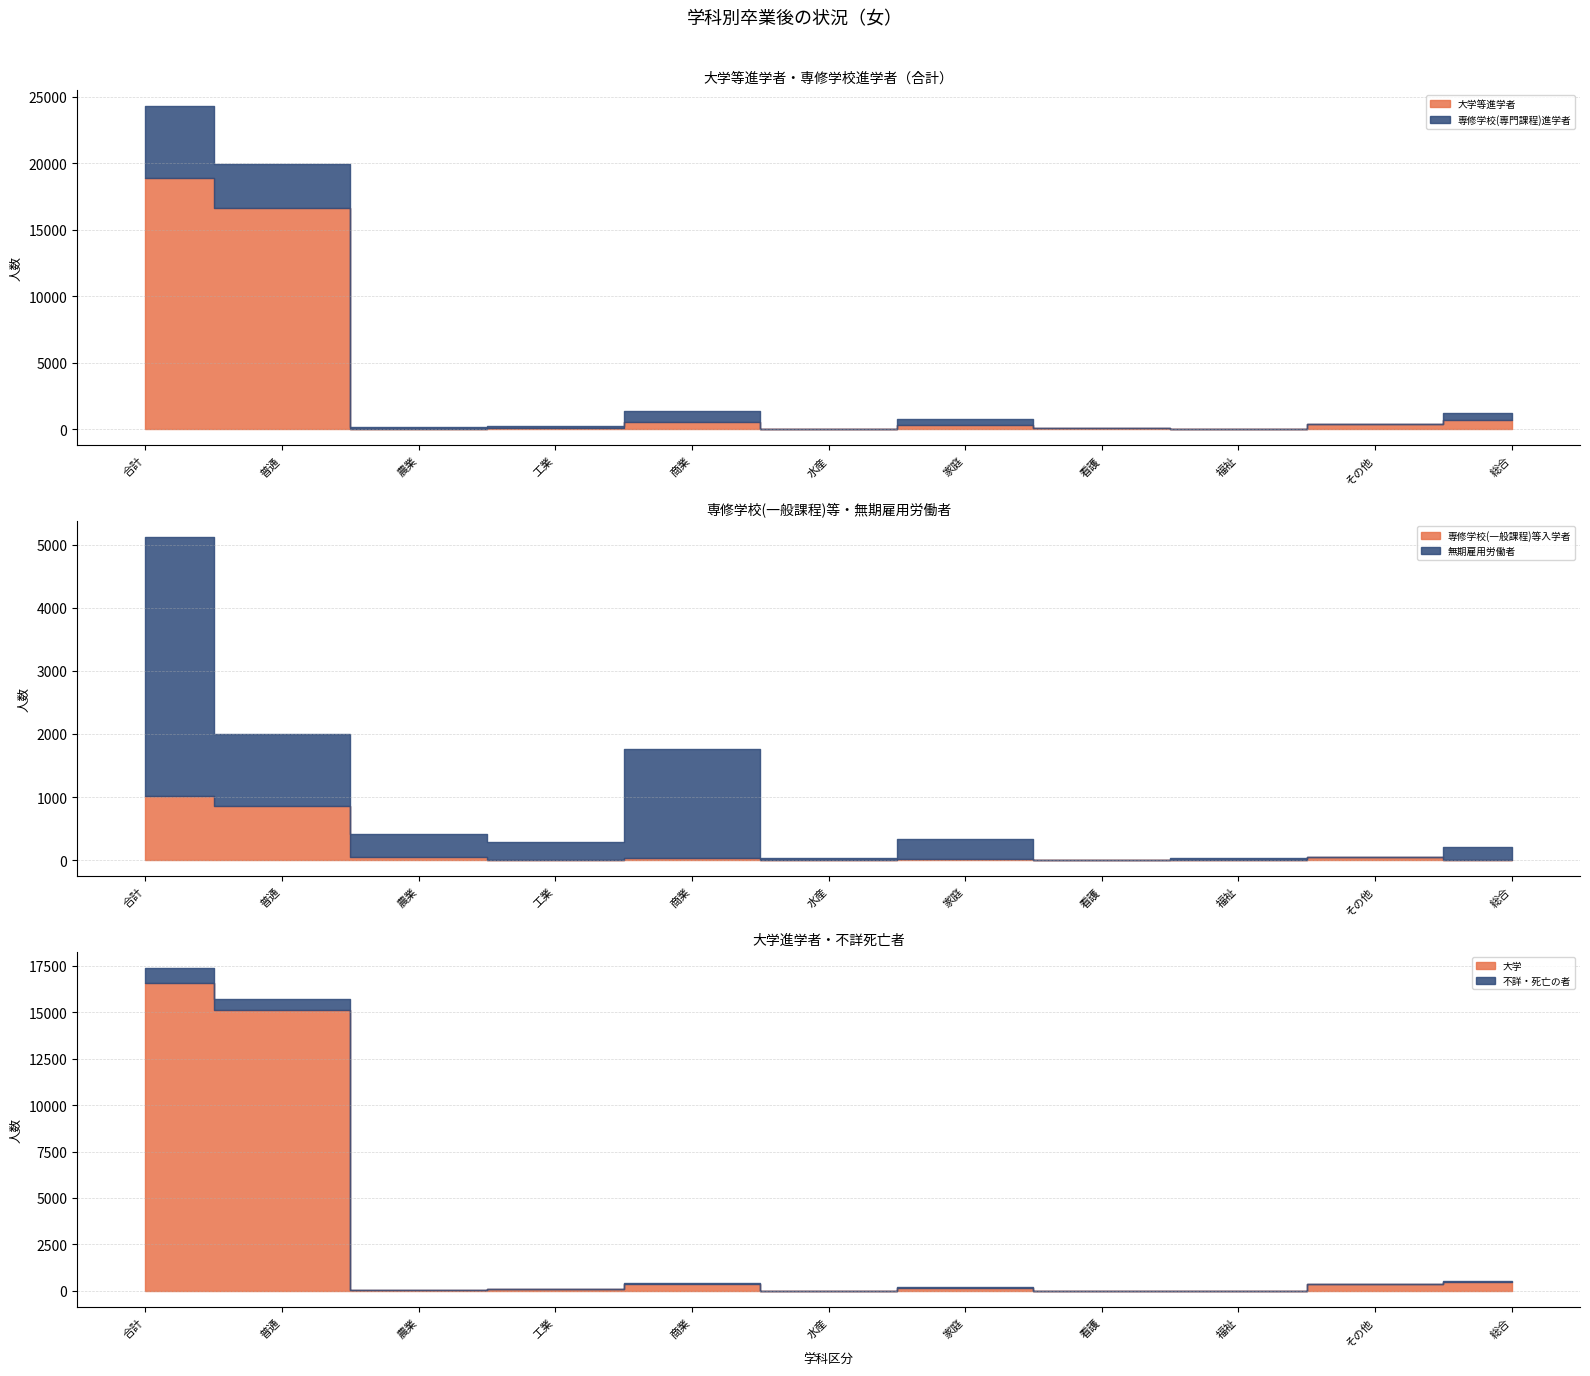

What position from the right is 家庭?

5